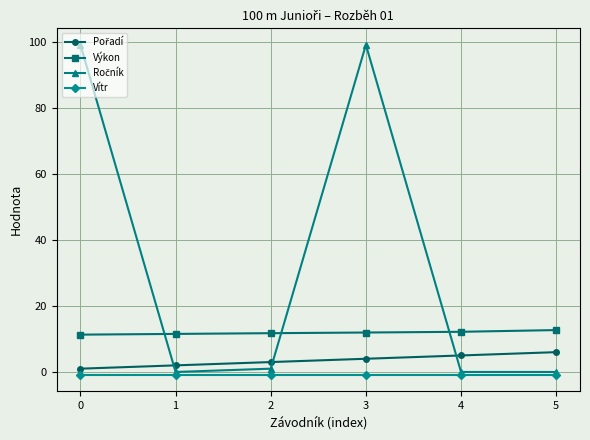

What is the maximum value shown in the chart?

99.0